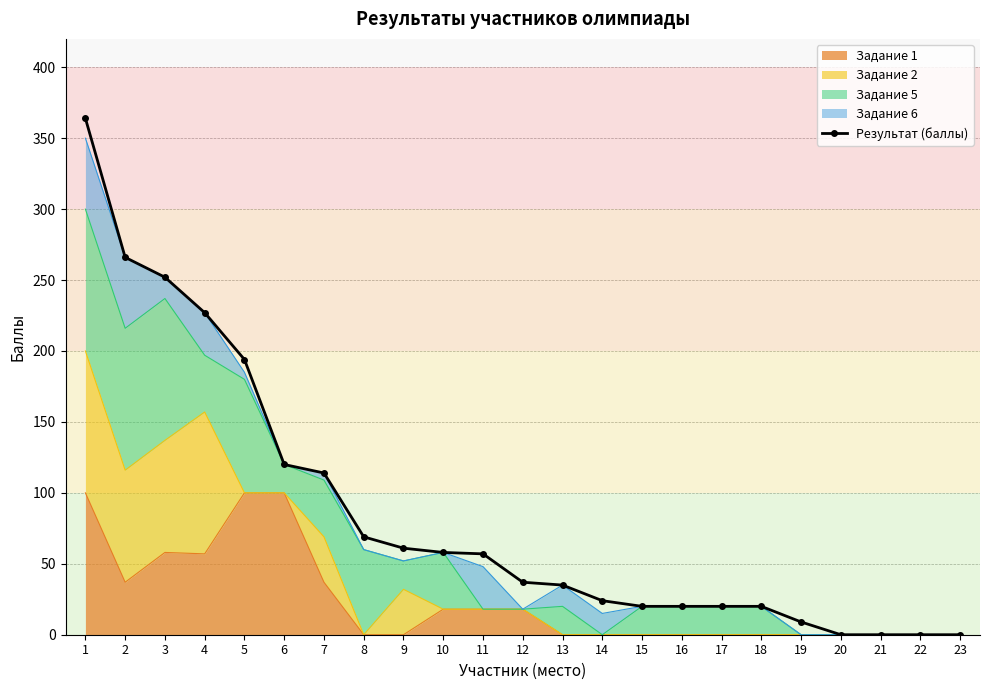

Reading right to left, what are all the values shown in this chart?

23=0	22=0	21=0	20=0	19=9	18=20	17=20	16=20	15=20	14=24	13=35	12=37	11=57	10=58	9=61	8=69	7=114	6=120	5=194	4=227	3=252	2=266	1=364